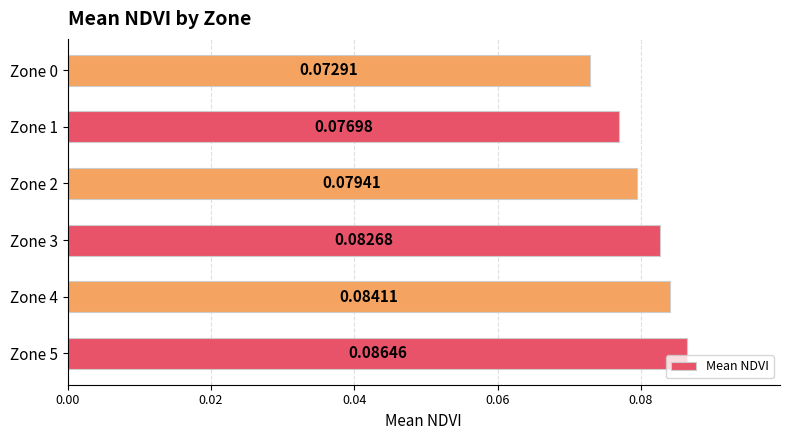

List the labels in order of value, smallest first.

Zone 0, Zone 1, Zone 2, Zone 3, Zone 4, Zone 5